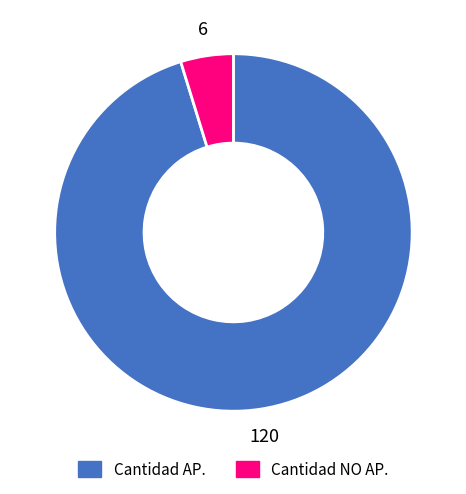

Is it true that Cantidad AP. is 87% of the pie?

False